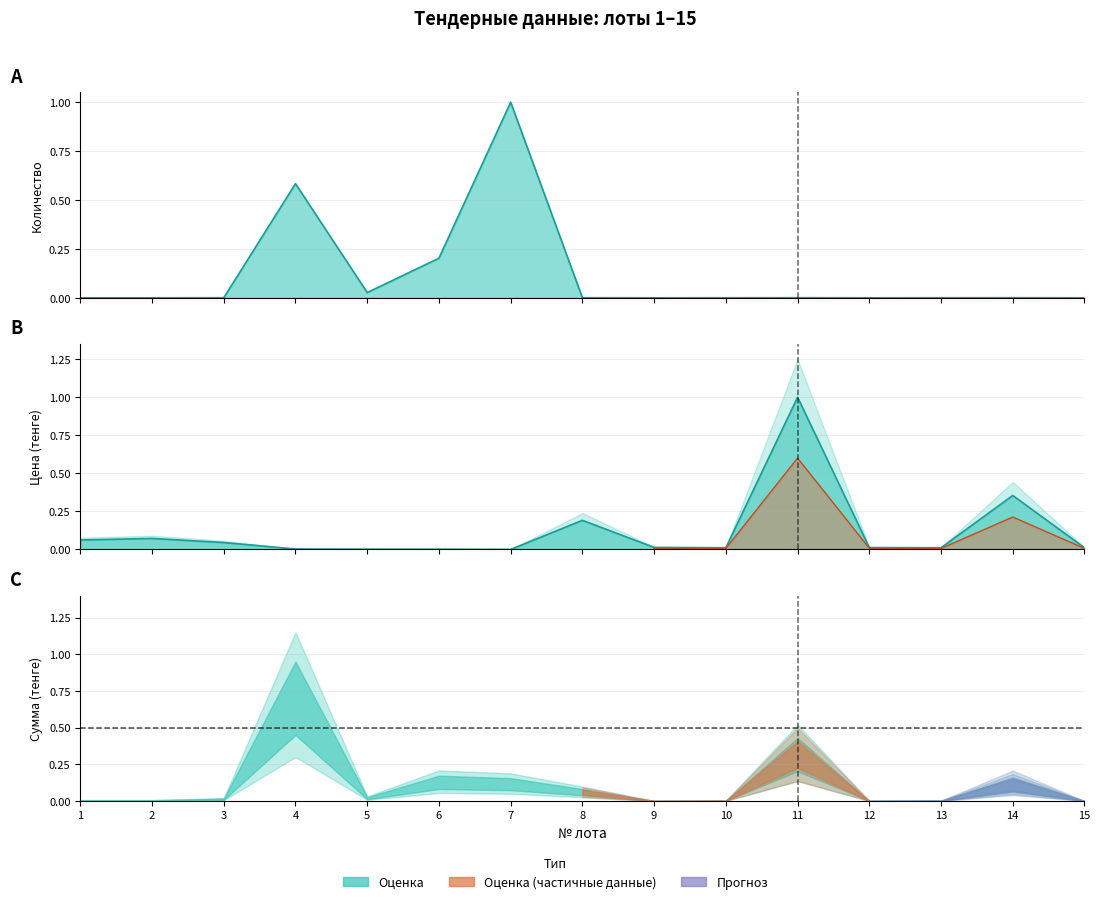

What is the difference between the maximum and minimum values in the Цена (тенге) series?

1.0